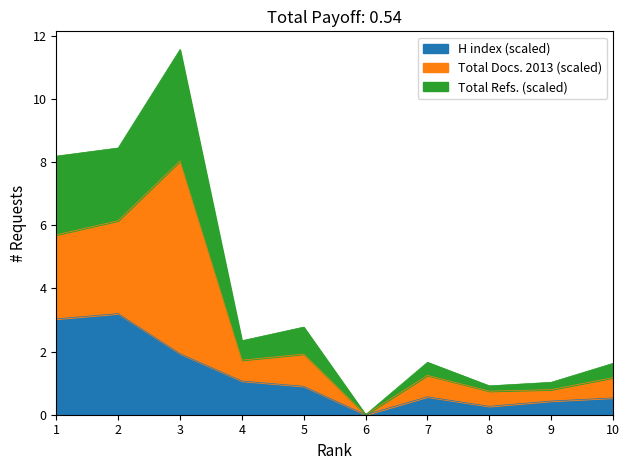

Does the chart have visible grid lines?

No